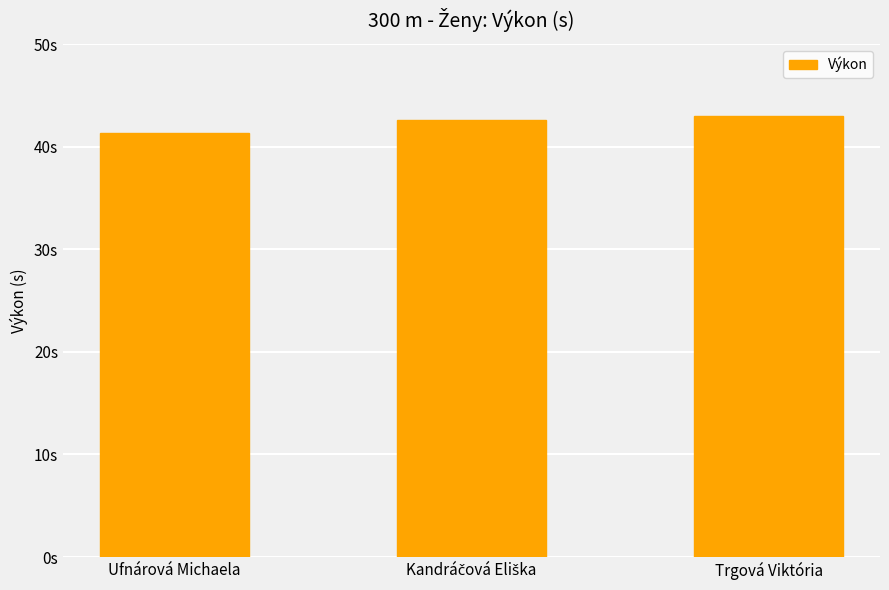

List the labels in order of value, largest first.

Trgová Viktória, Kandráčová Eliška, Ufnárová Michaela